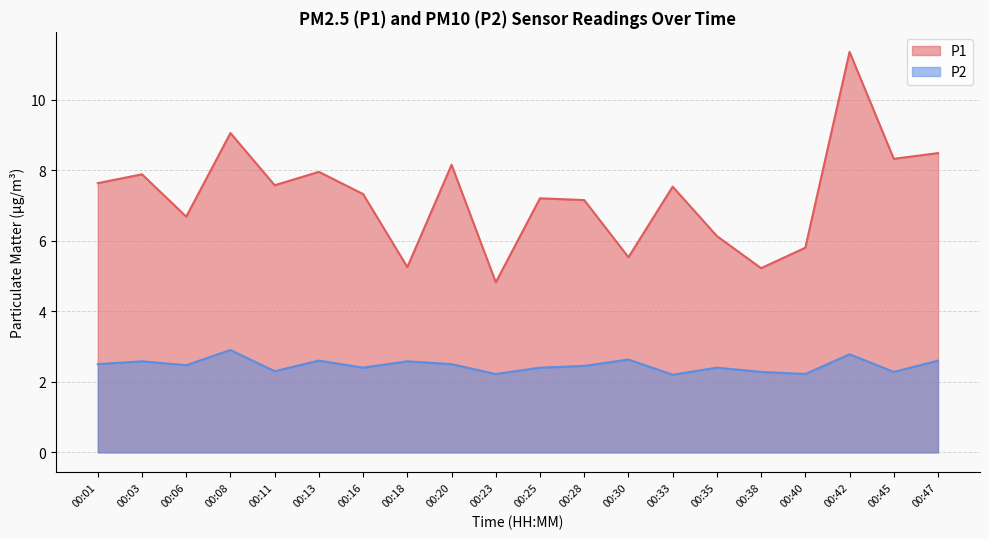

What are all the series names shown in the legend?

P1, P2